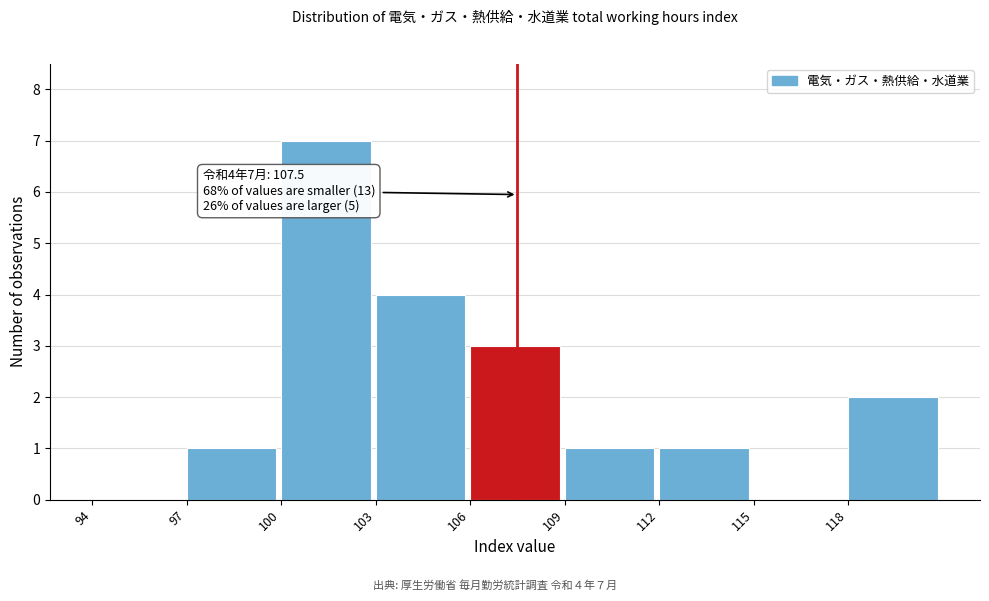

Over which range of the x-axis is the bar tallest?

100 to 103